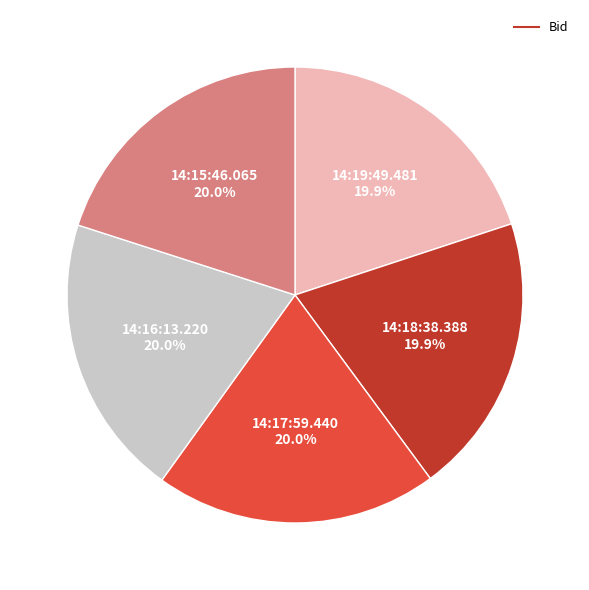

Is there a majority slice in this chart?

No